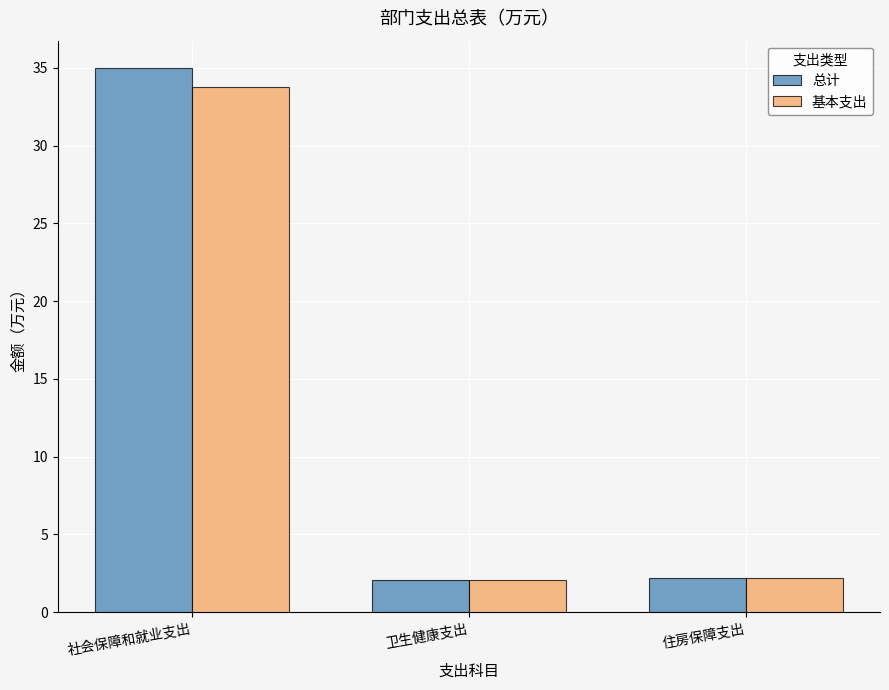

What is the sum of all 基本支出 values?

38.0